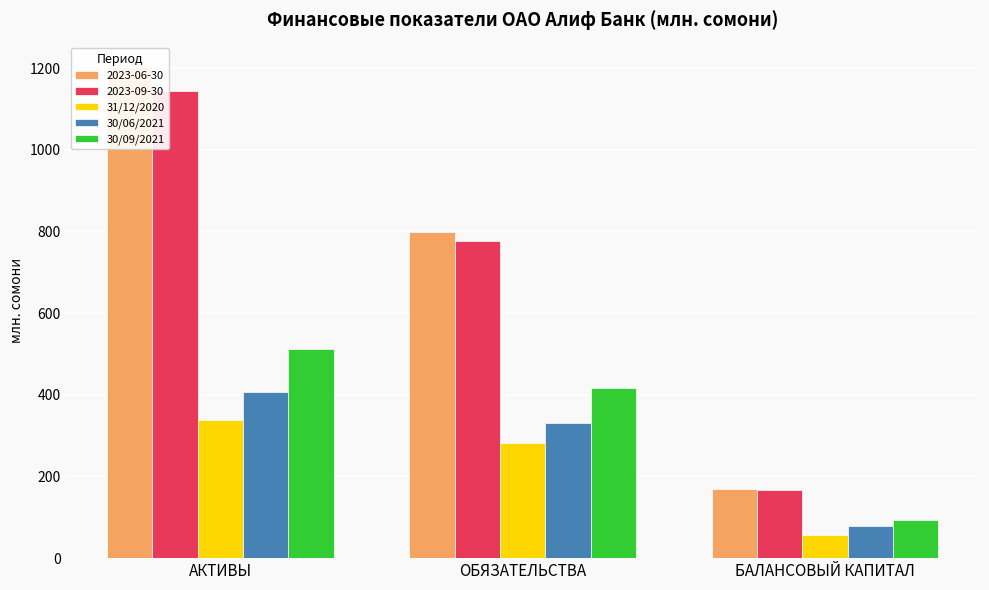

What are all the series names shown in the legend?

31/12/2020, 30/06/2021, 30/09/2021